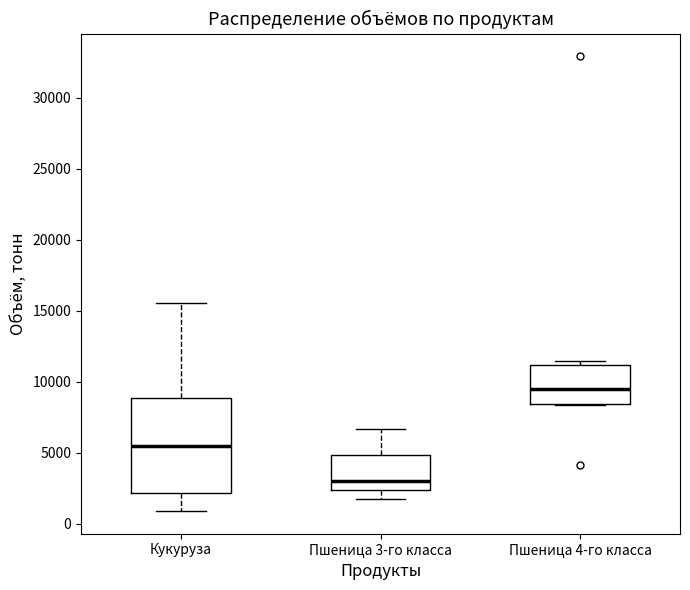

Where is the lower edge of the box for Пшеница 3-го класса on the y-axis? The values are not printed on the chart, so give them approximately, as read against the axis.

2500